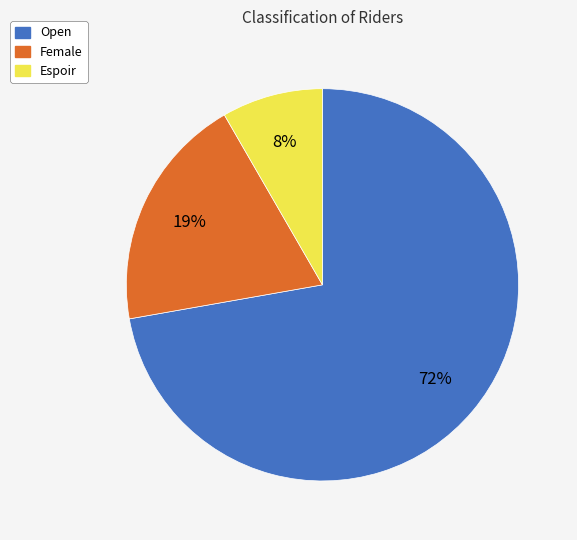

How many slices are in this pie chart?

3